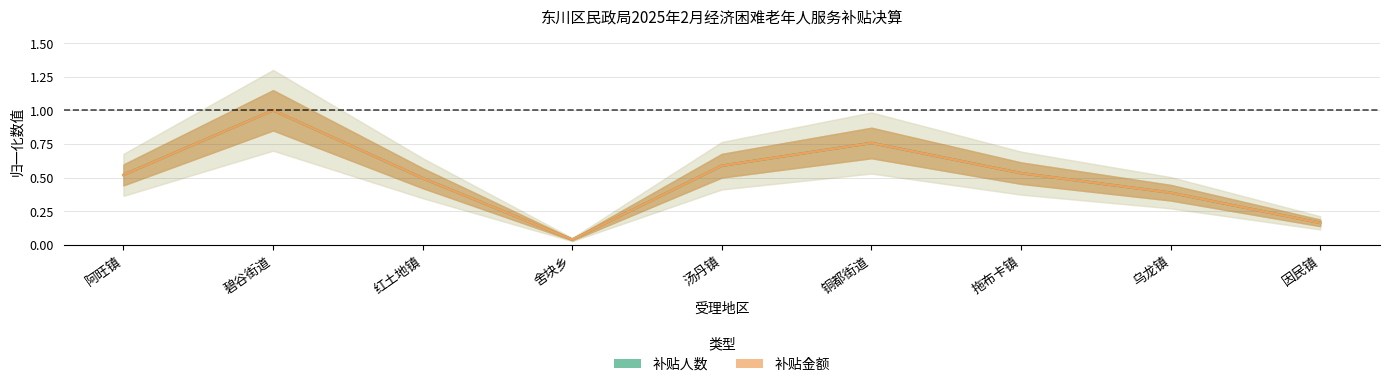

Is this an area chart (filled region under the line)?

No